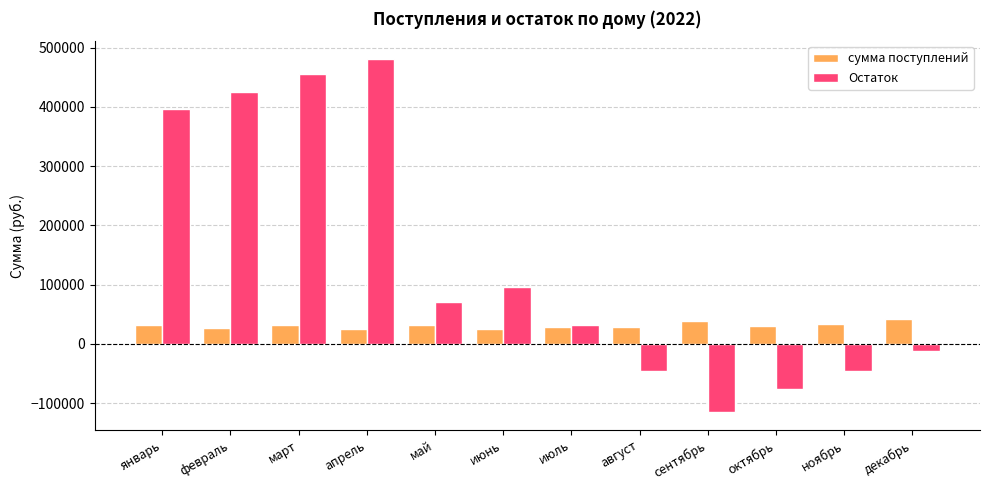

Which series changed the most between январь and май?

Остаток